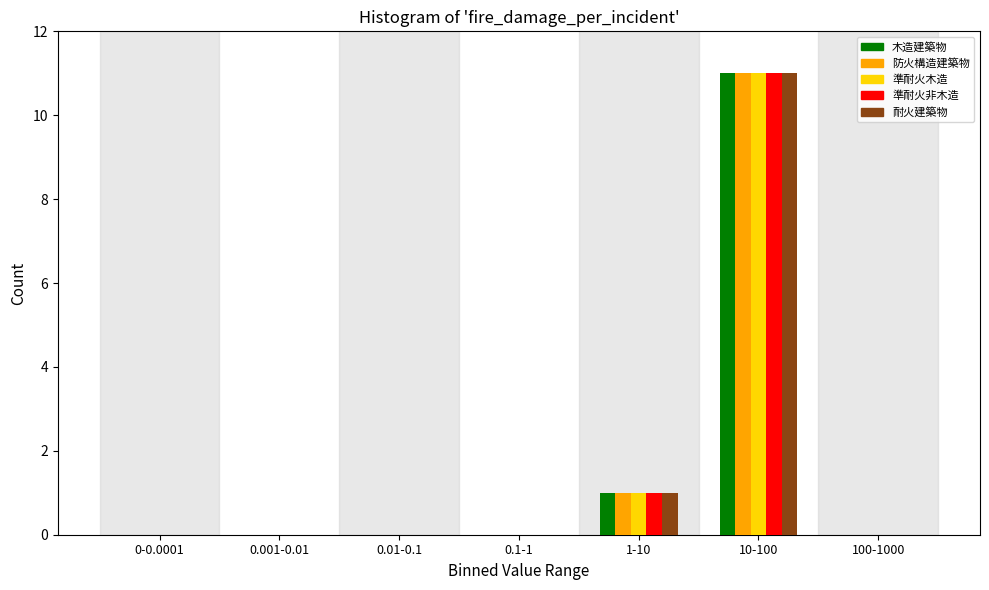

Is the value of 準耐火非木造 at 10-100 greater than the value of 木造建築物 at 0-0.0001?

Yes